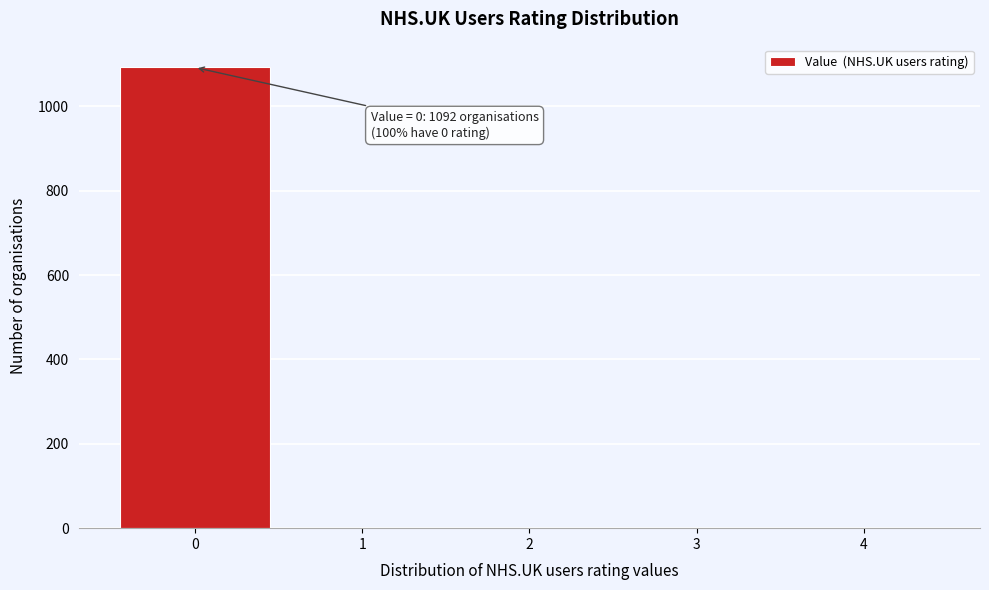

Reading left to right, what are all the values shown in this chart?

0=1092	1=0	2=0	3=0	4=0